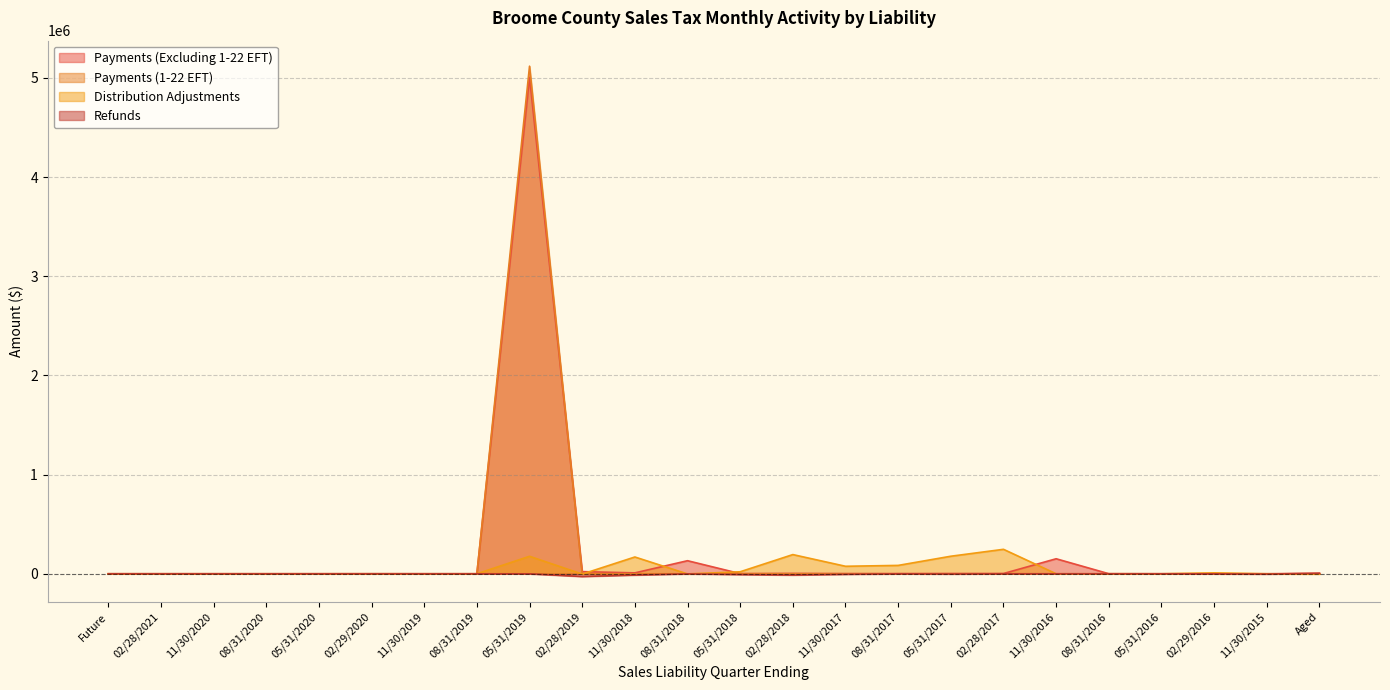

How many data points in Refunds are less than -26?

13